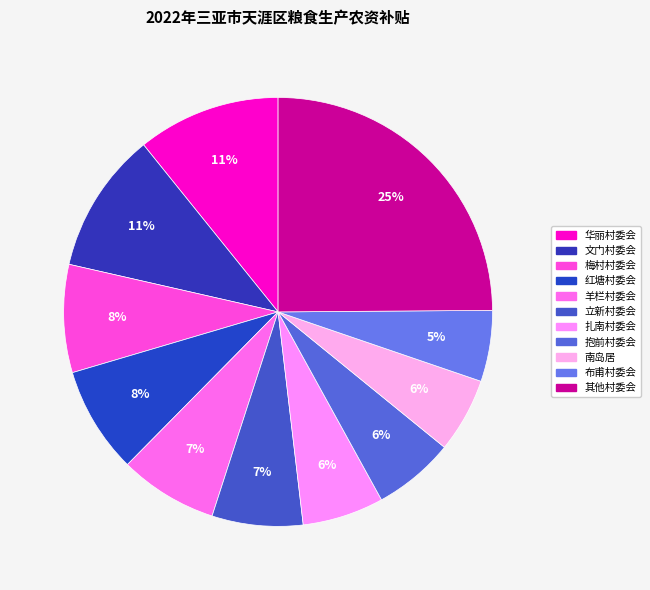

How many slices are in this pie chart?

11